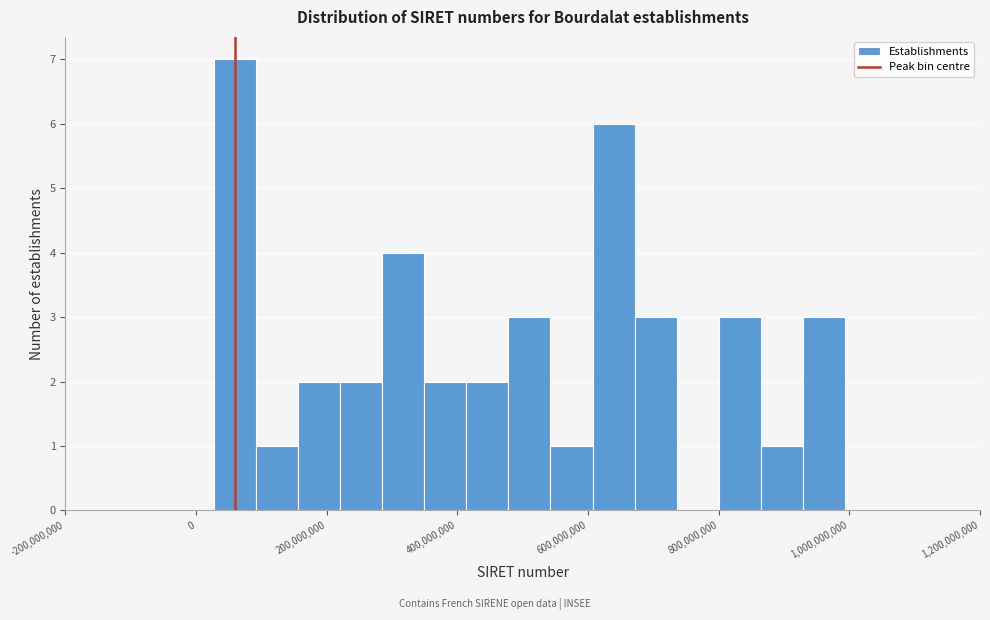

Around what value on the x-axis is the tallest bar? Give the approximate position of its centre, as read against the axis.

60000000